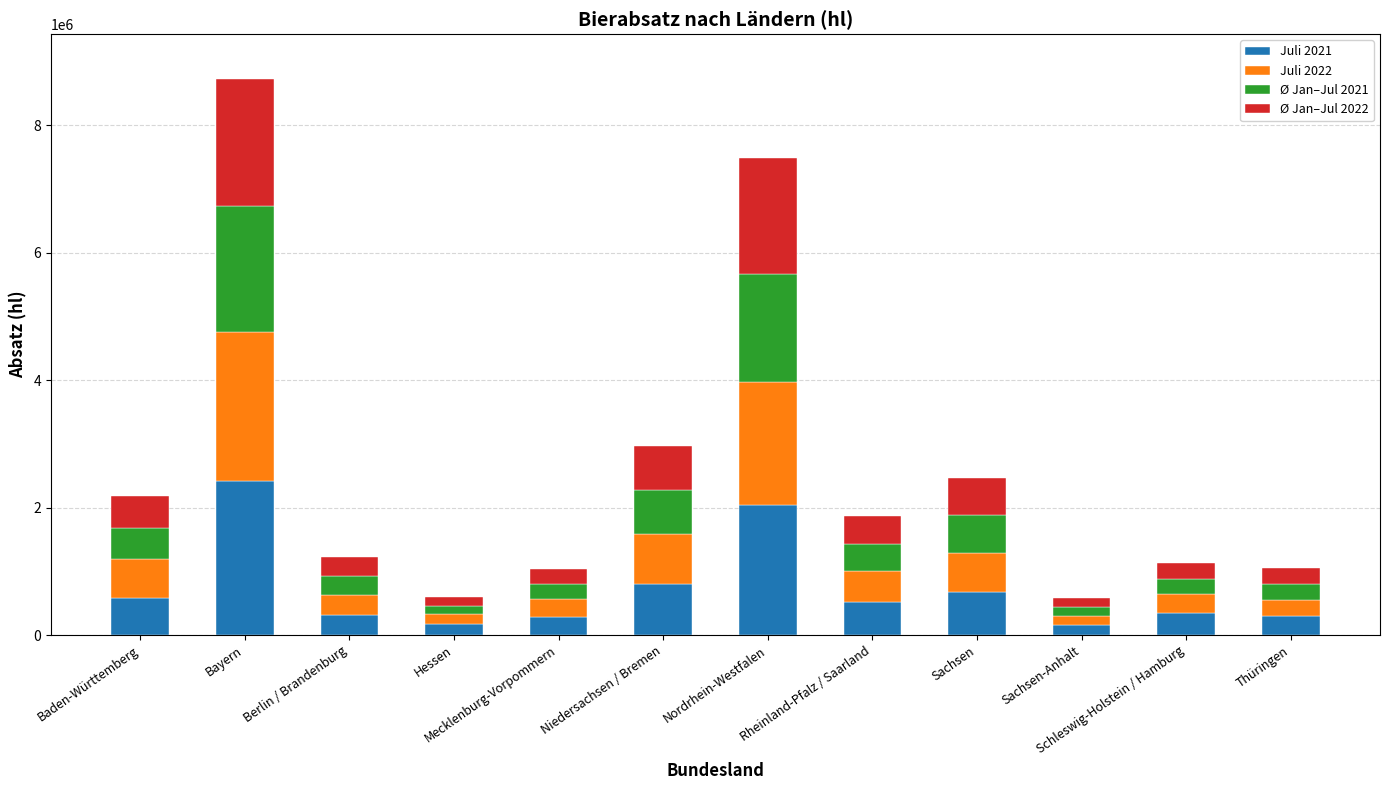

What is the average value of the Juli 2021 series?

717217.7